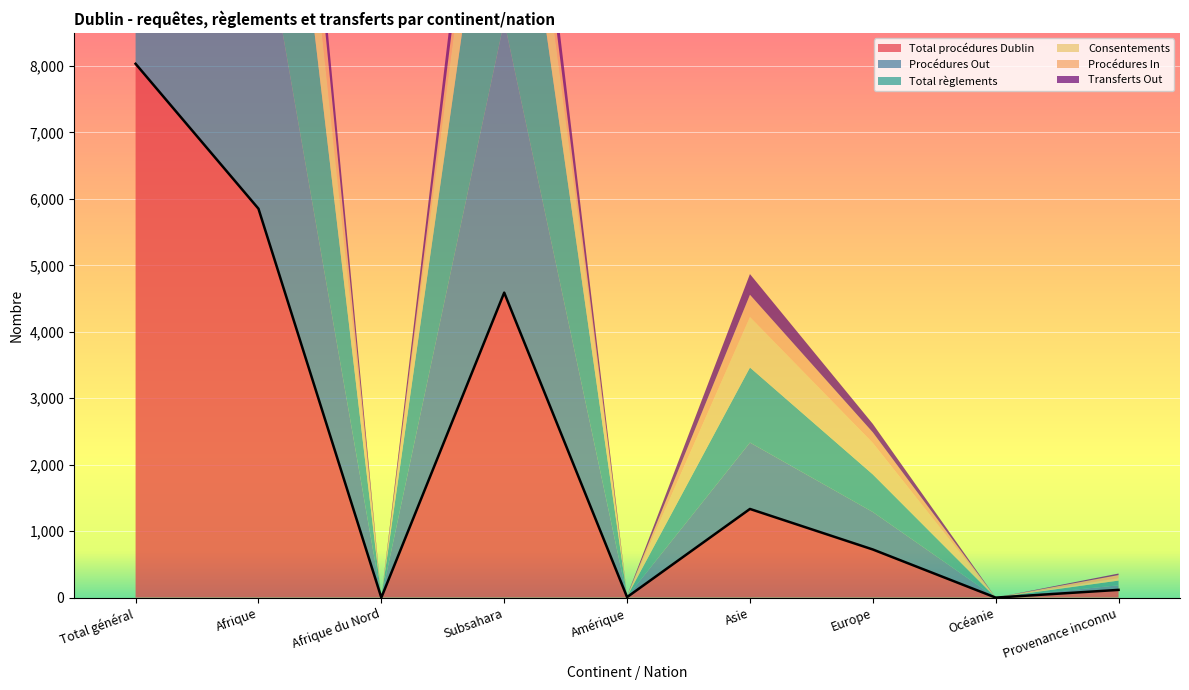

True or false: Total règlements has more than 1 points higher than both neighbors.

True